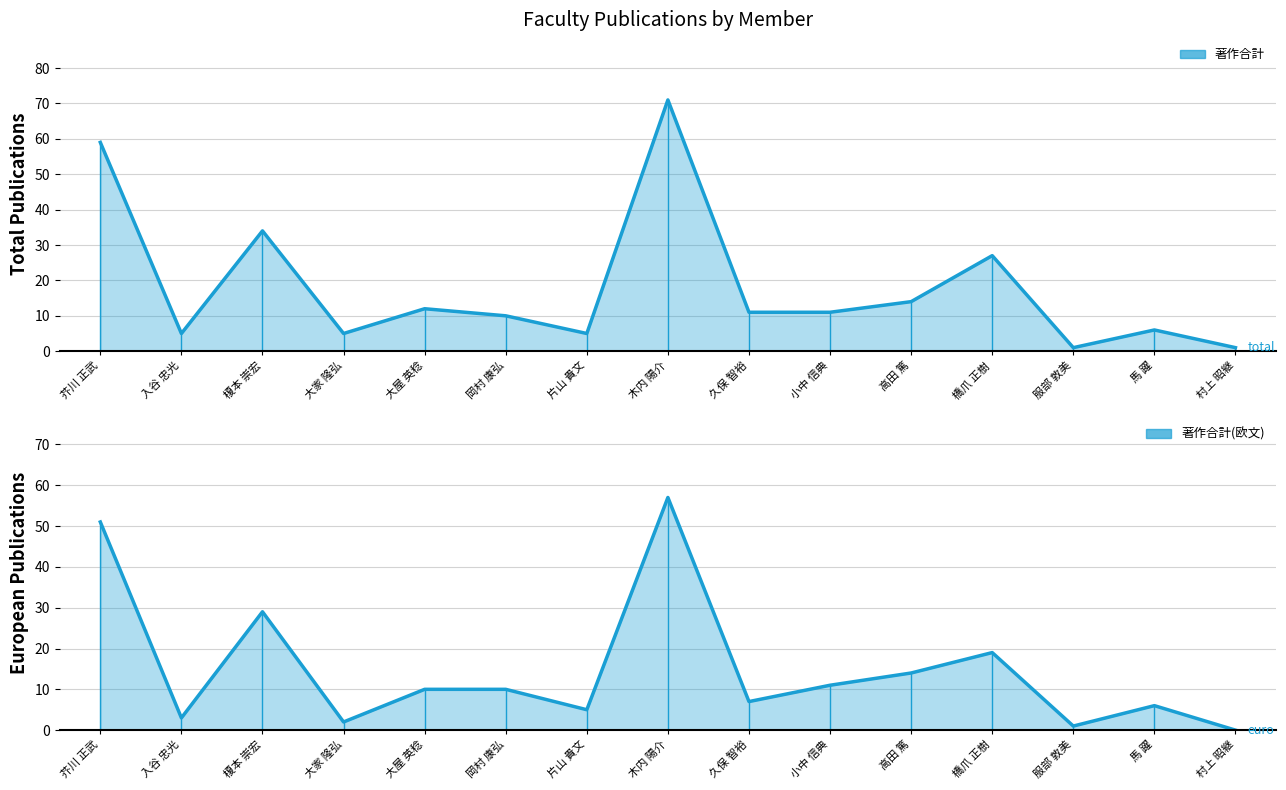

What value does the 著作合計 series have at 岡村 康弘, to the nearest 5?

10